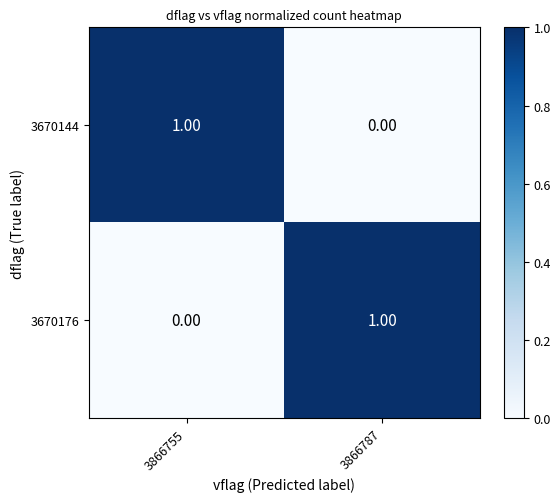

At 3866787, list the series in order from smallest to largest.

3670144, 3670176